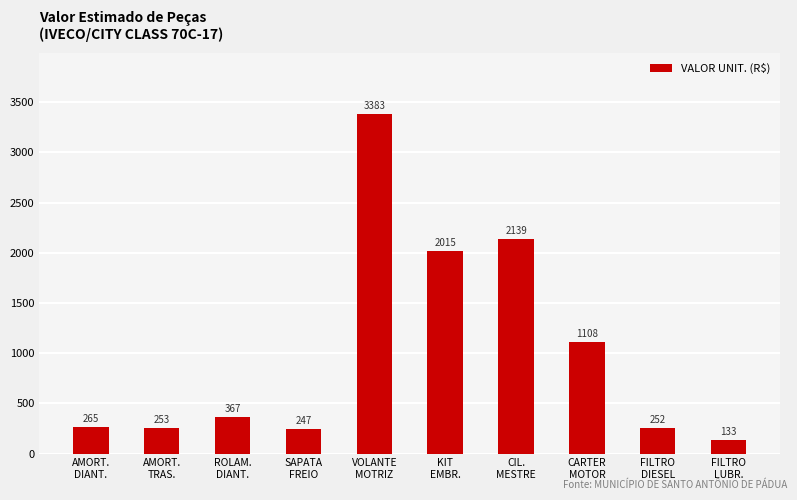

The value at CARTER
MOTOR is 1926.6. True or false?

False